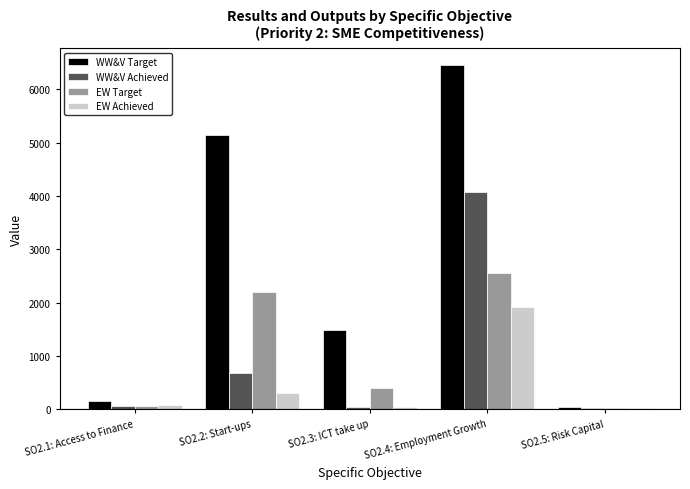

What is the spread (max minus min) of values at SO2.2: Start-ups?

4854.0